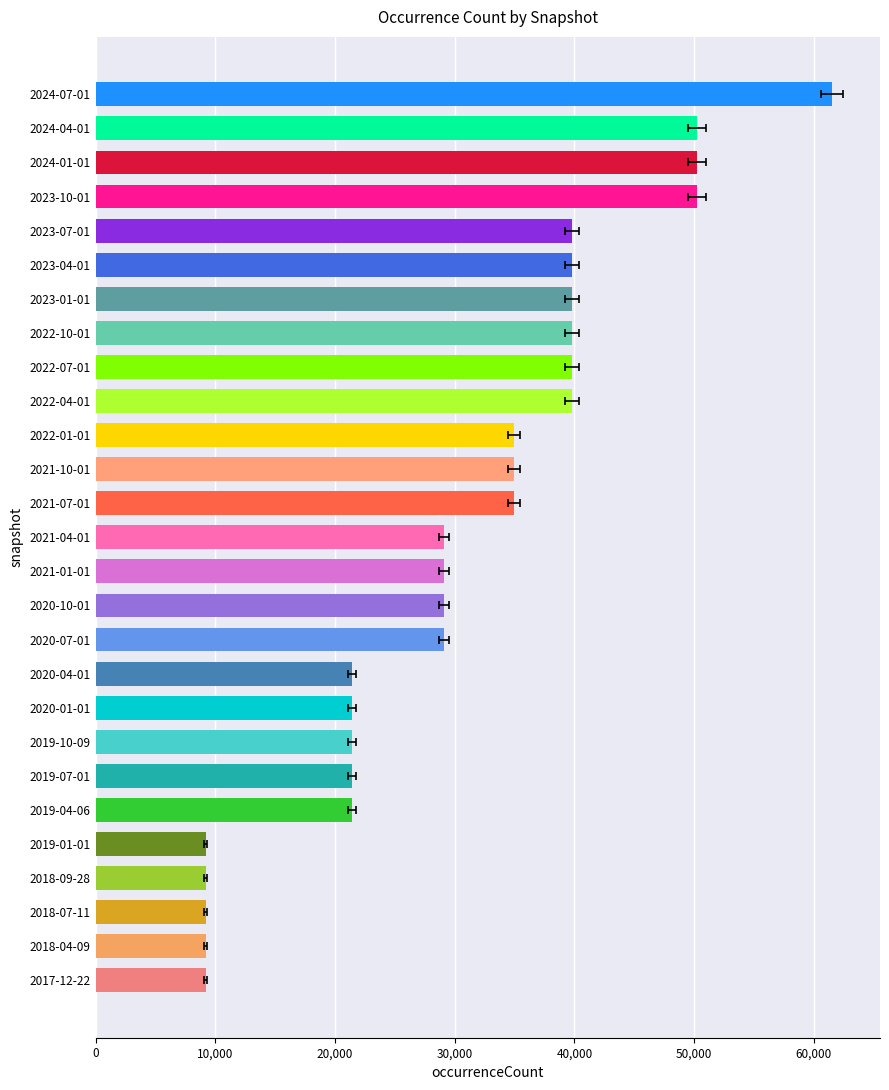

Reading left to right, transcribe all the data shown in this chart.

9204	9204	9204	9204	9204	21420	21420	21420	21420	21420	29092	29092	29092	29092	34966	34966	34966	39778	39778	39778	39778	39778	39778	50277	50277	50277	61488